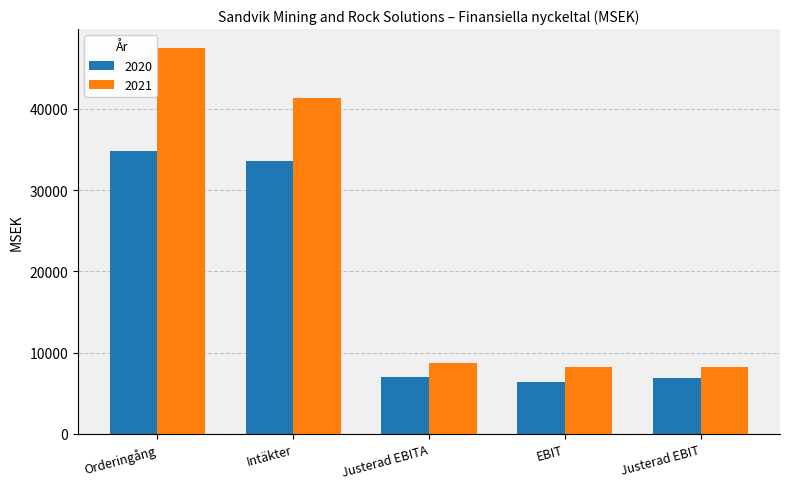

What is the smallest value displayed?

6400